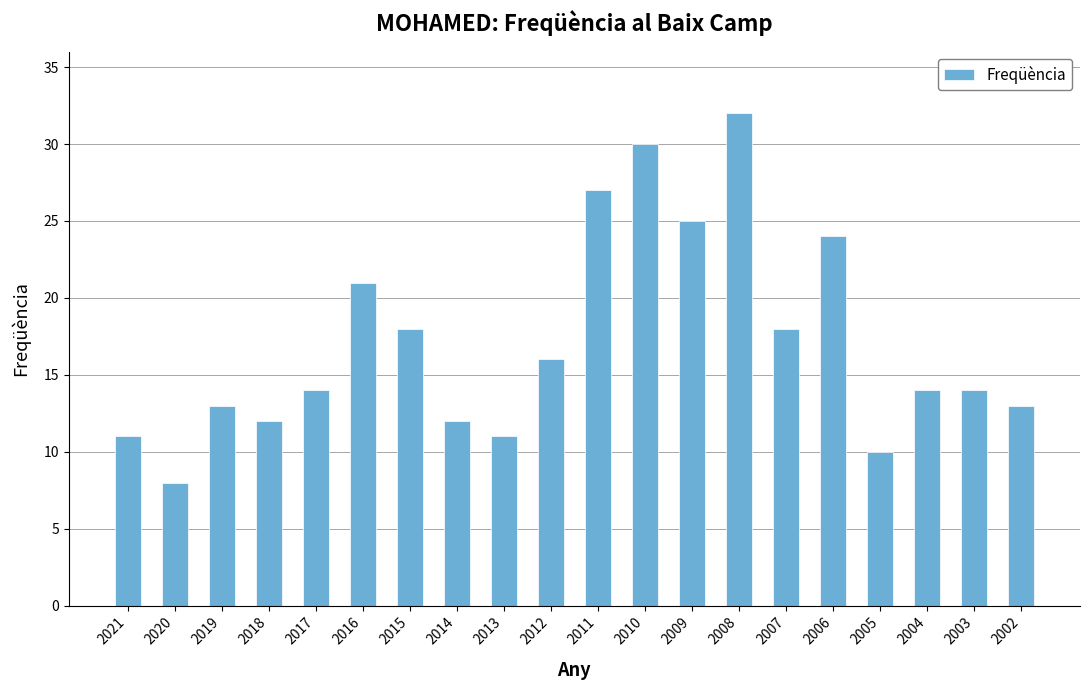

How many categories are shown in the chart?

20